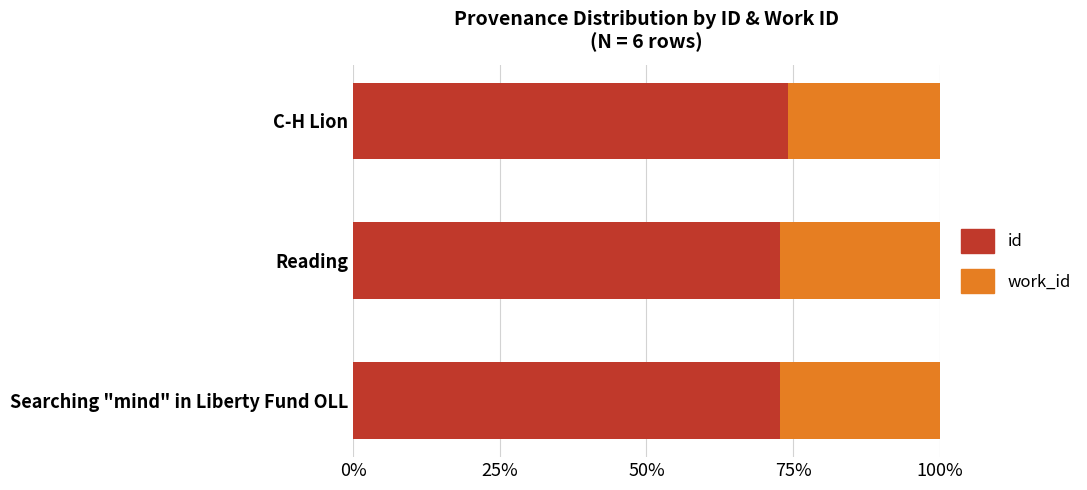

What is the approximate value of id at Searching "mind" in Liberty Fund OLL?

72.7